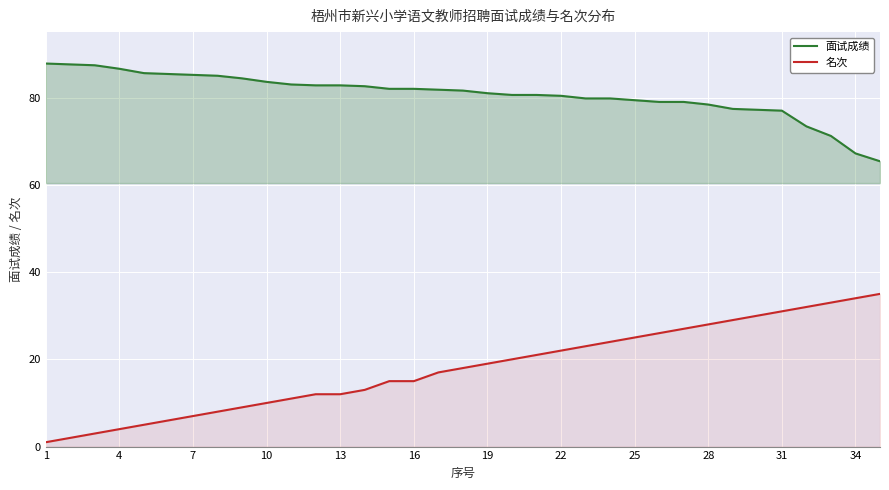

What is the maximum value shown in the chart?

87.8